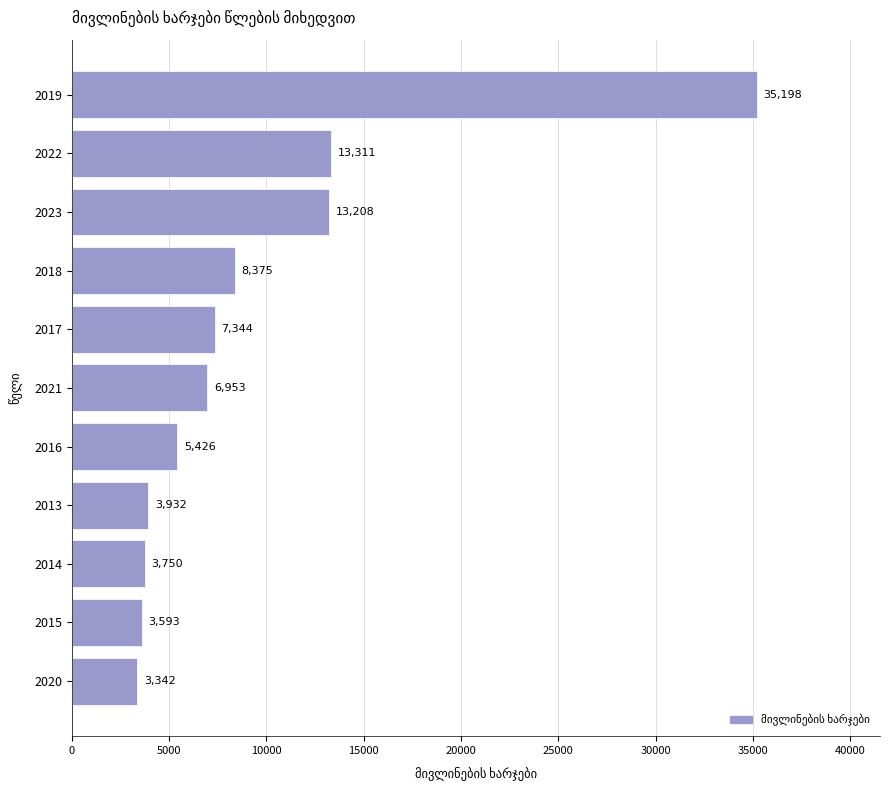

Count the number of categories in the chart.

11